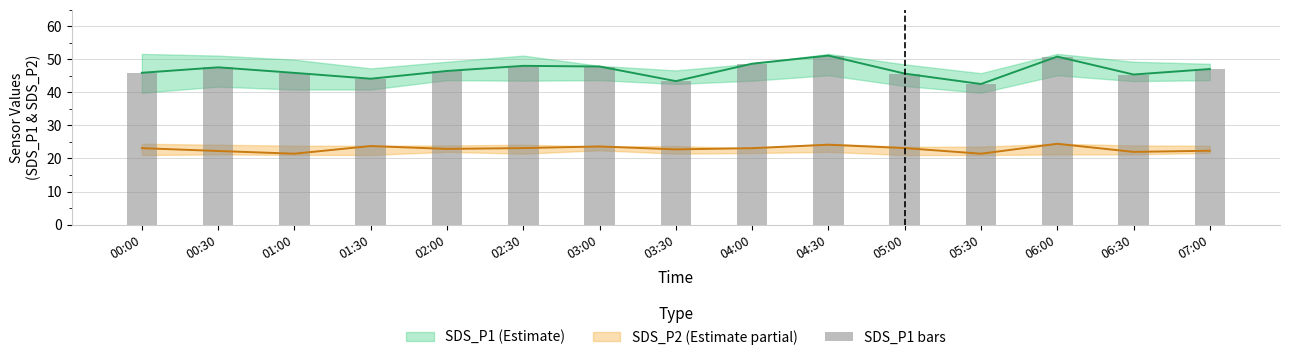

Approximately how many times larger is the value at 00:00 compared to 05:30?

1.1